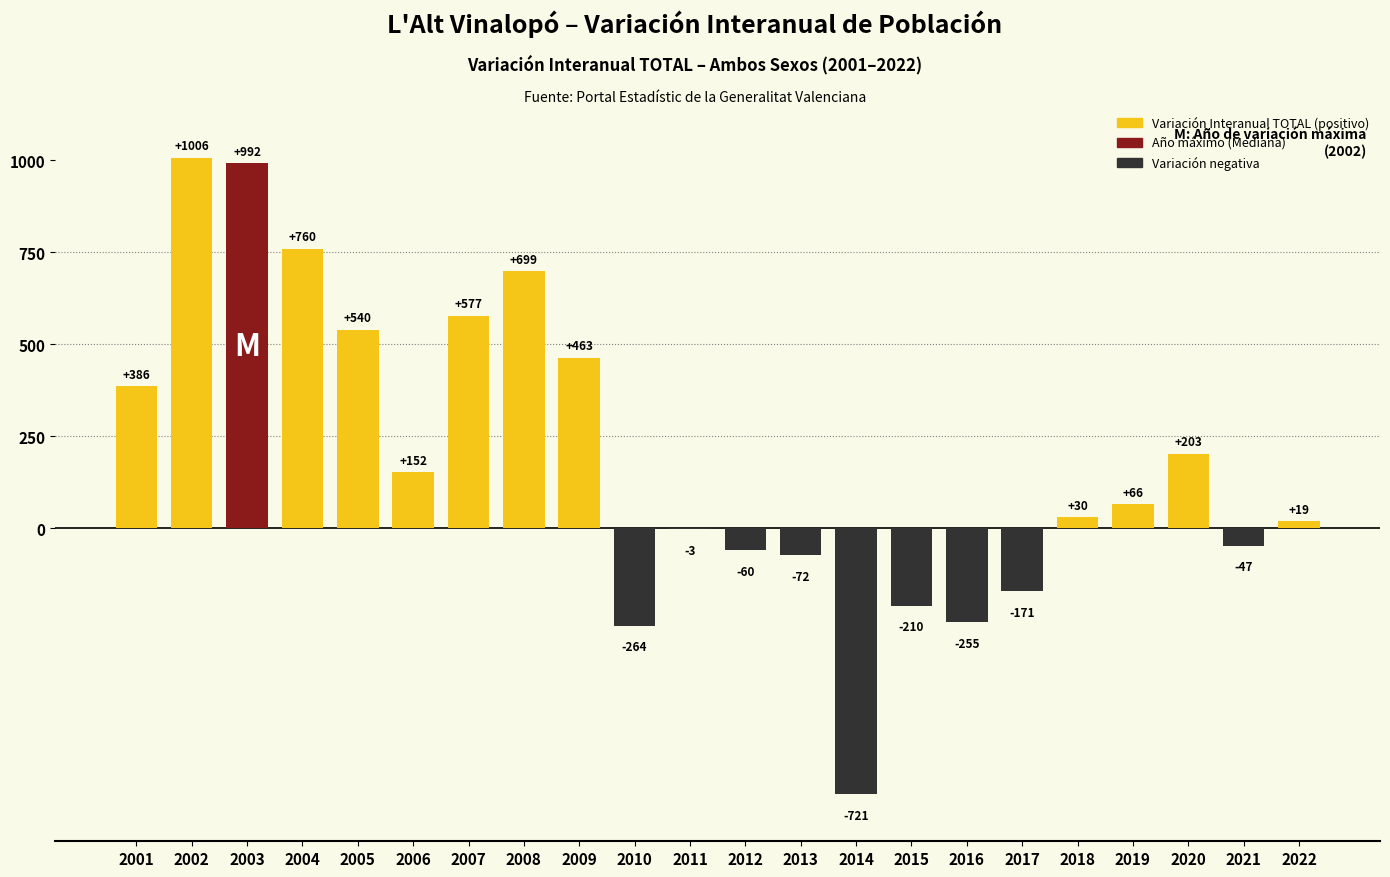

Reading left to right, what are all the values shown in this chart?

2001=386	2002=1006	2003=992	2004=760	2005=540	2006=152	2007=577	2008=699	2009=463	2010=-264	2011=-3	2012=-60	2013=-72	2014=-721	2015=-210	2016=-255	2017=-171	2018=30	2019=66	2020=203	2021=-47	2022=19